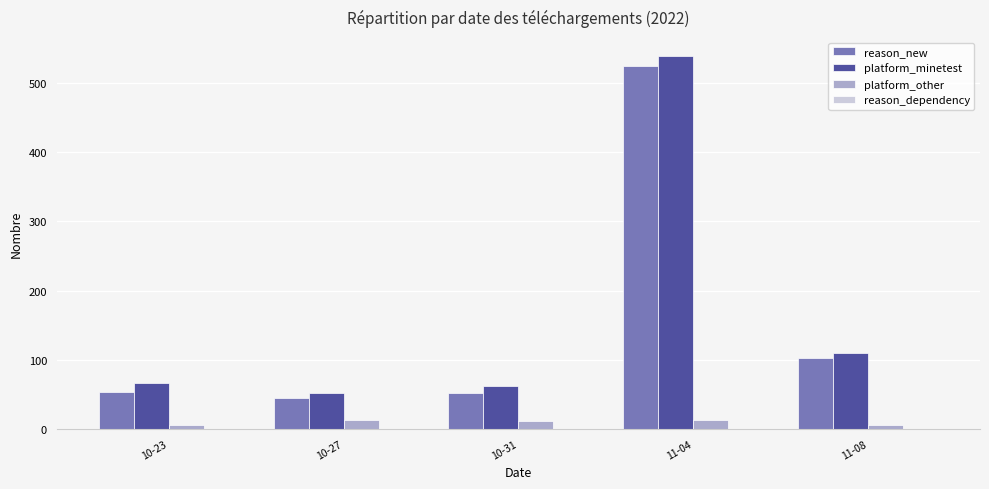

Which category has the highest value across all series?

11-04